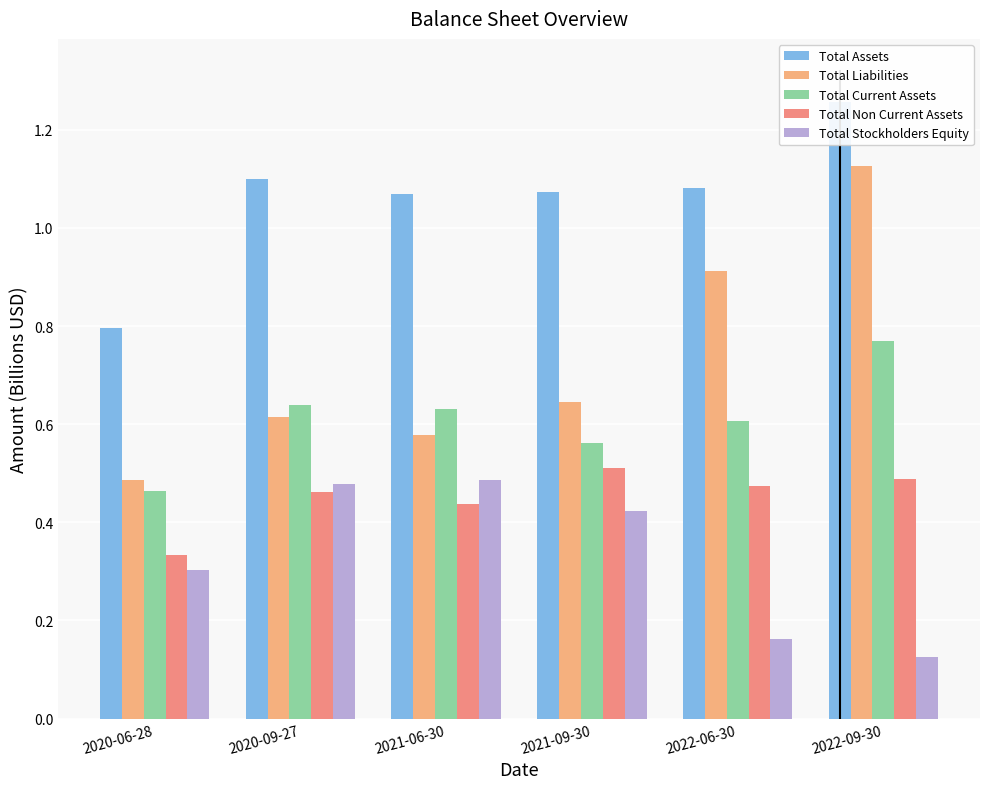

What is the value of the Total Current Assets bar at the 4th from the left?

0.6